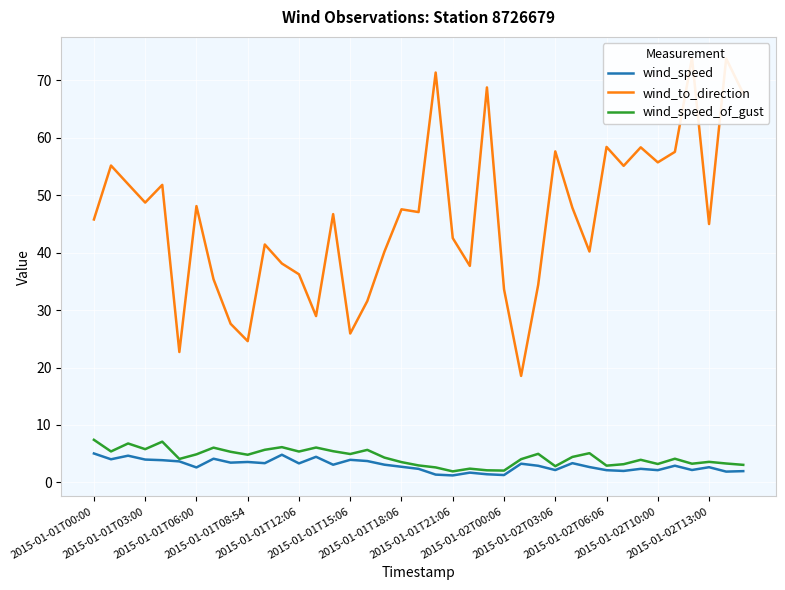

What is the maximum value for wind_speed?

5.0